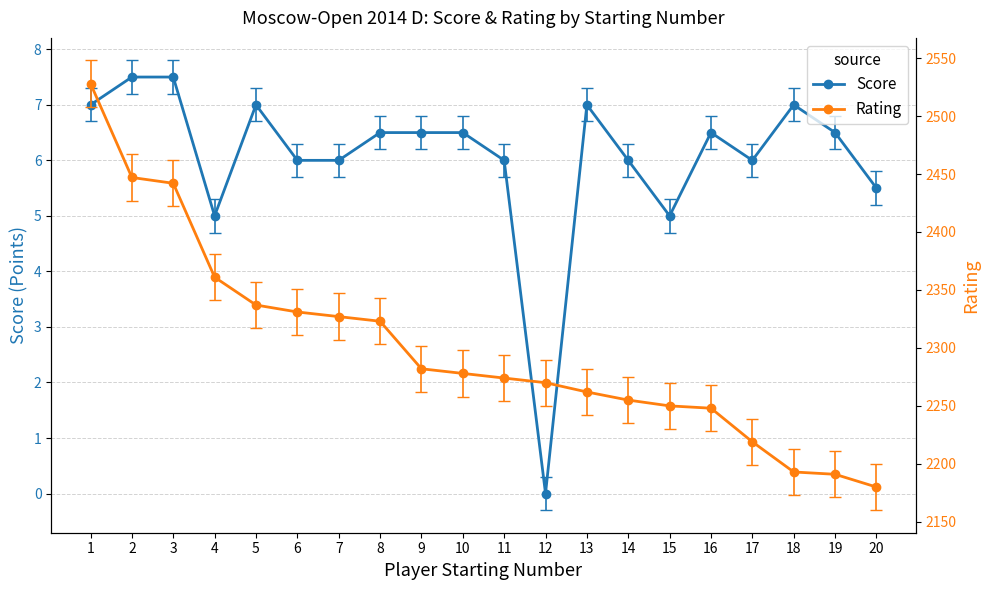

Which series has the largest range (max minus min)?

Rating